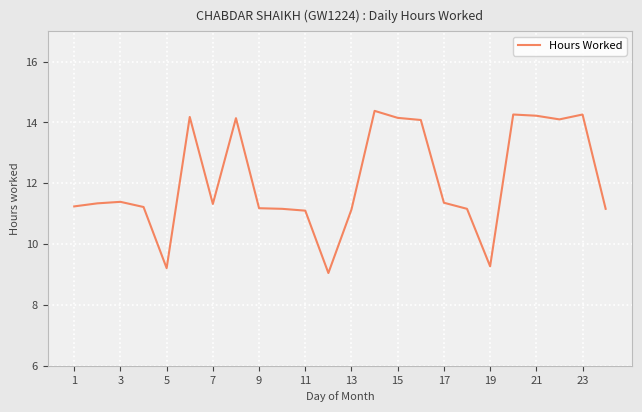

What is the minimum value shown in the chart?

9.1